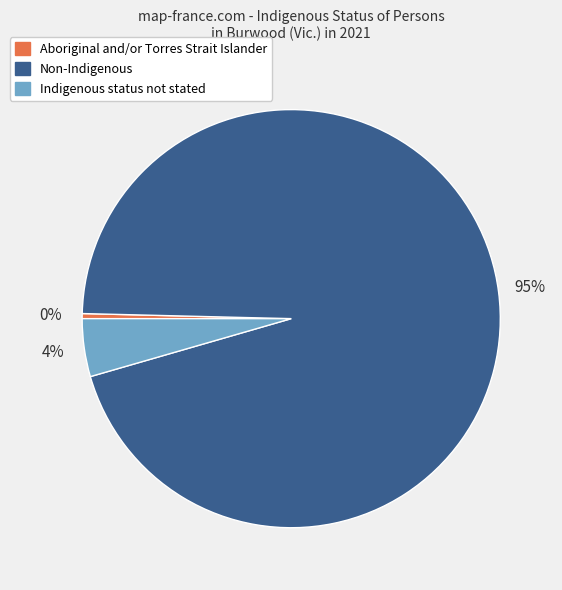

What percentage is the Indigenous status not stated slice, to the nearest percent?

4%